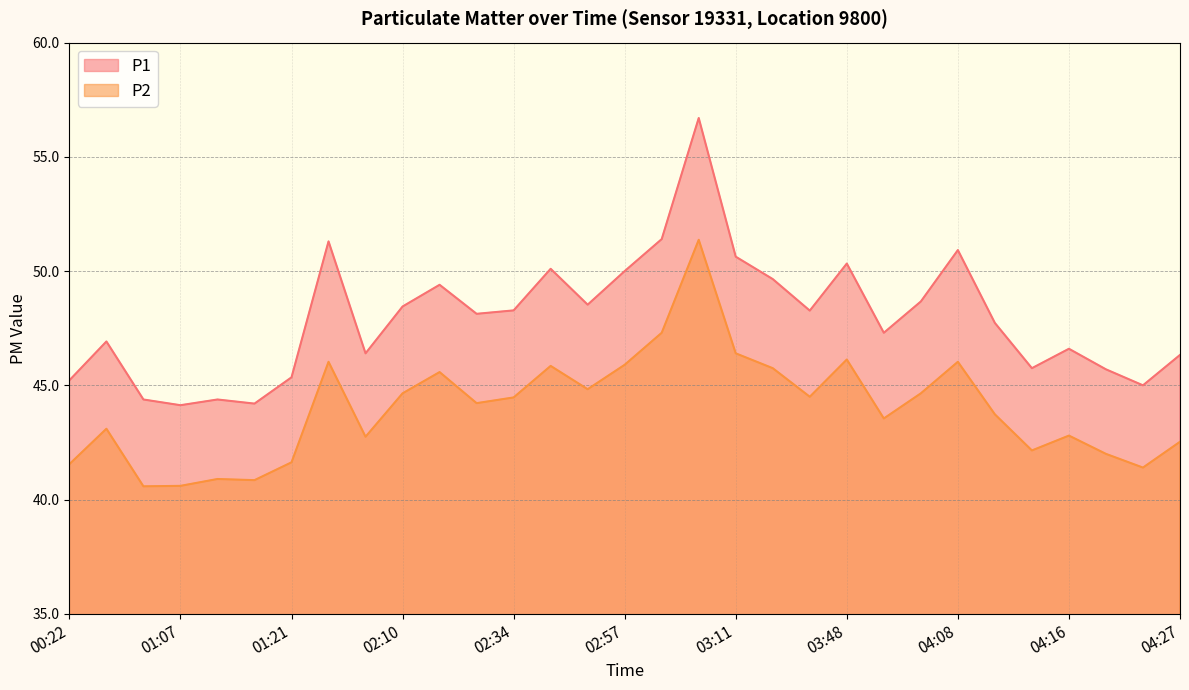

Where is P2 nearest to the value 45?

02:52